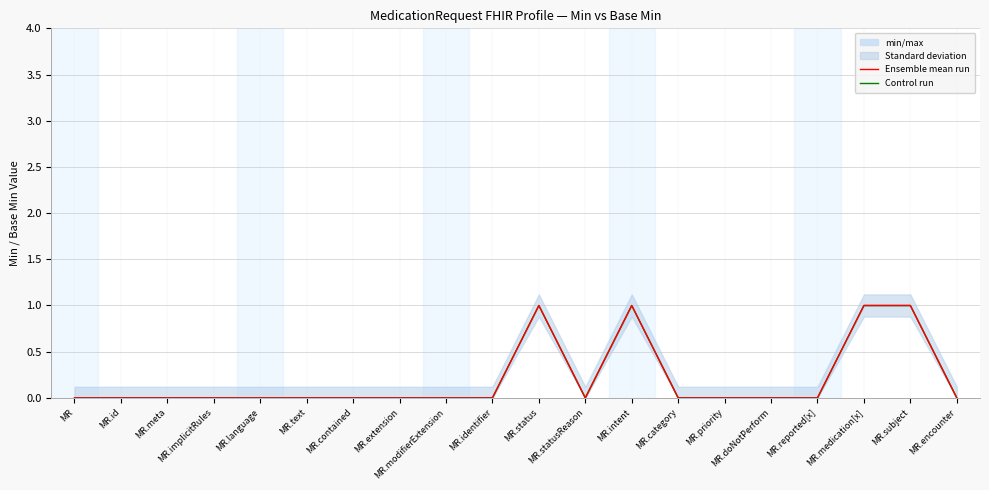

What is the label of the 16th point from the left?

MR.doNotPerform